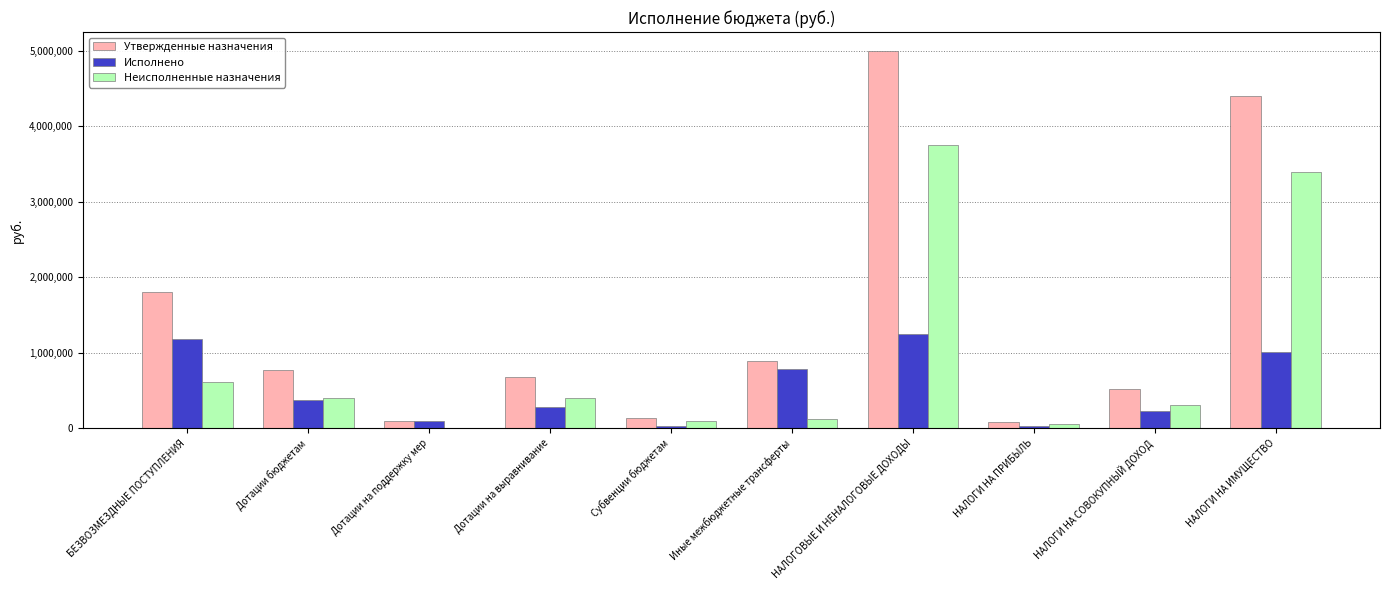

Is the value of Утвержденные назначения at НАЛОГИ НА ПРИБЫЛЬ greater than the value of Исполнено at БЕЗВОЗМЕЗДНЫЕ ПОСТУПЛЕНИЯ?

No